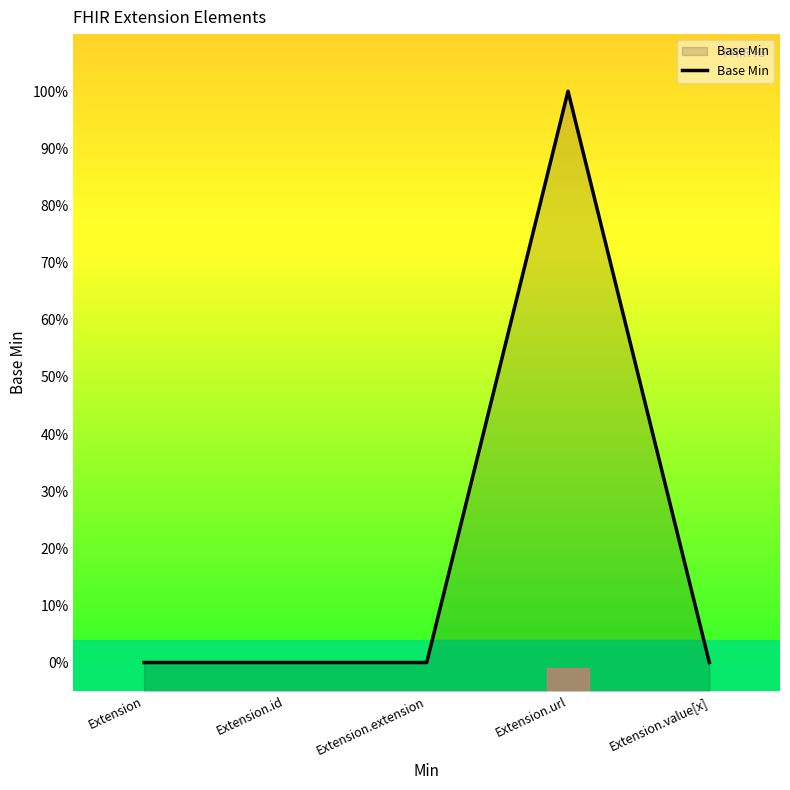

What is the greatest value displayed?

1